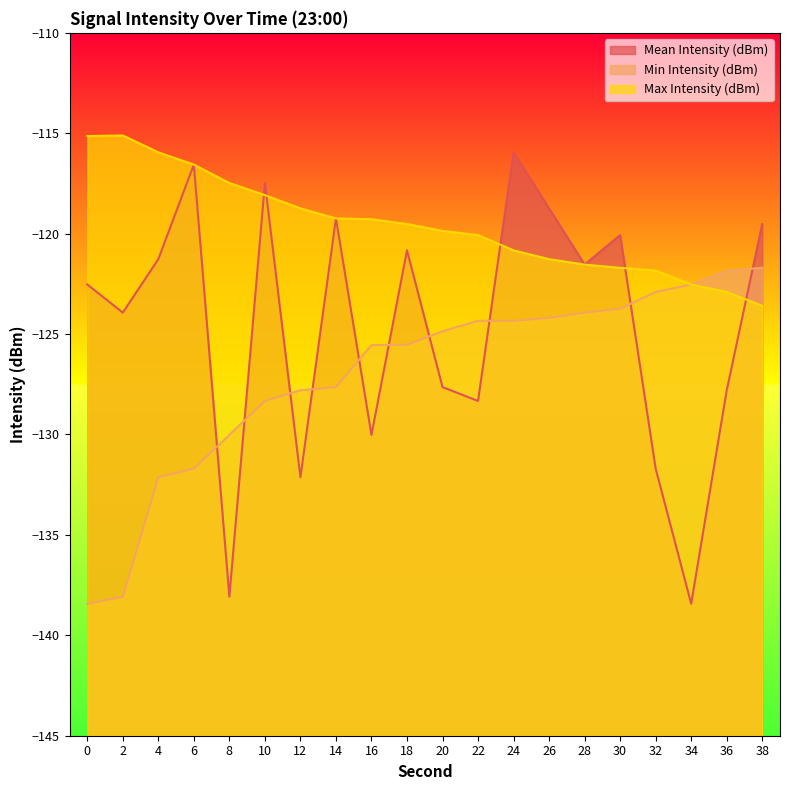

Which series ends up on top after the final intersection of Mean Intensity (dBm) and Max Intensity (dBm)?

Mean Intensity (dBm)